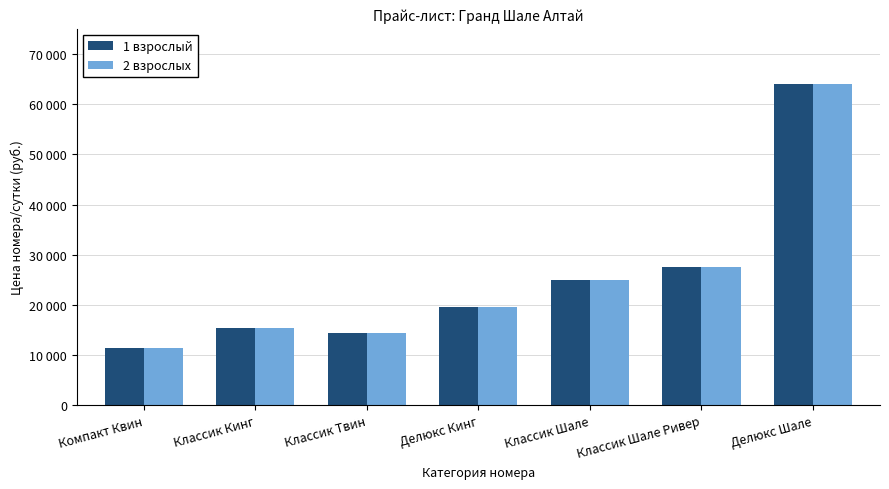

What are all the series names shown in the legend?

1 взрослый, 2 взрослых